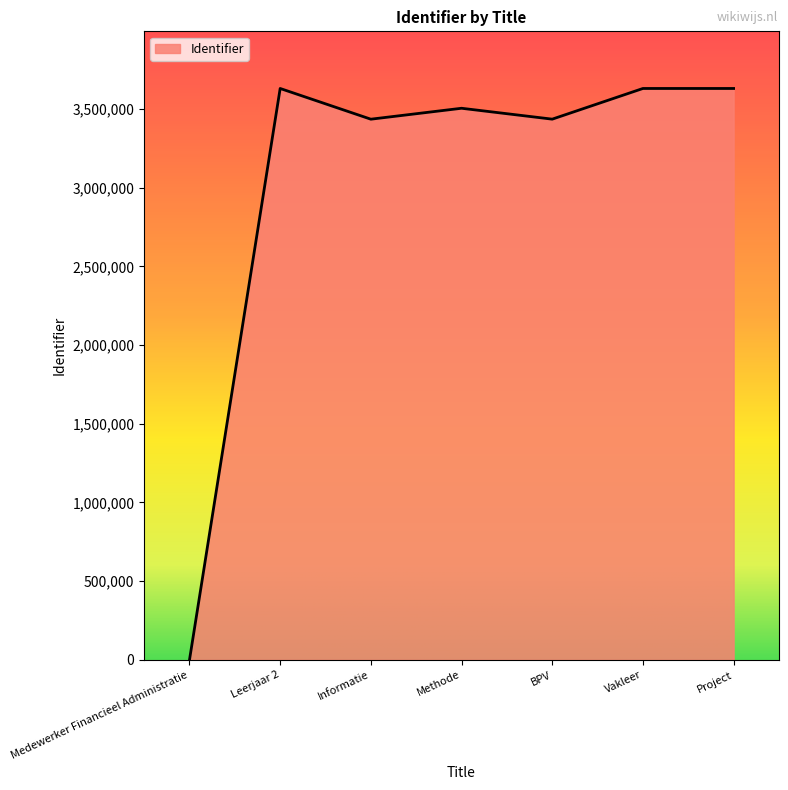

True or false: the data shows 4765101 at Methode.

False